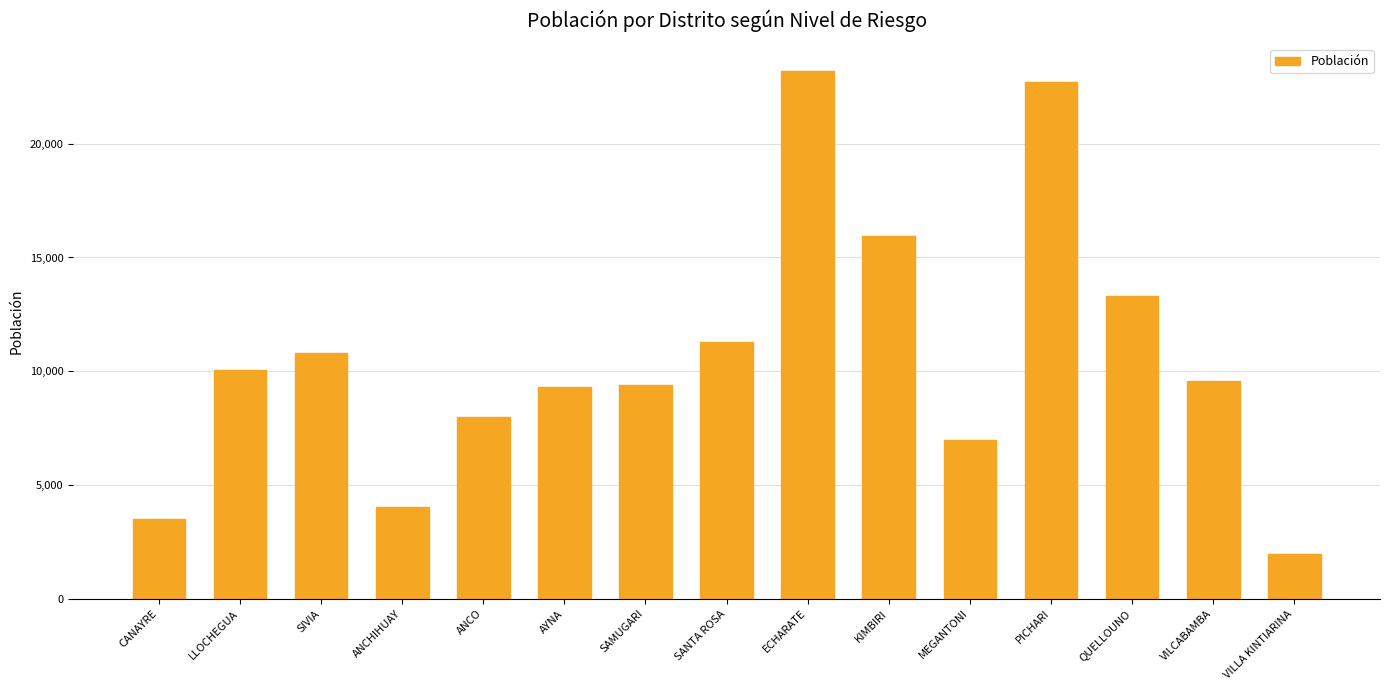

What is the change in value from LLOCHEGUA to ECHARATE?

+13156